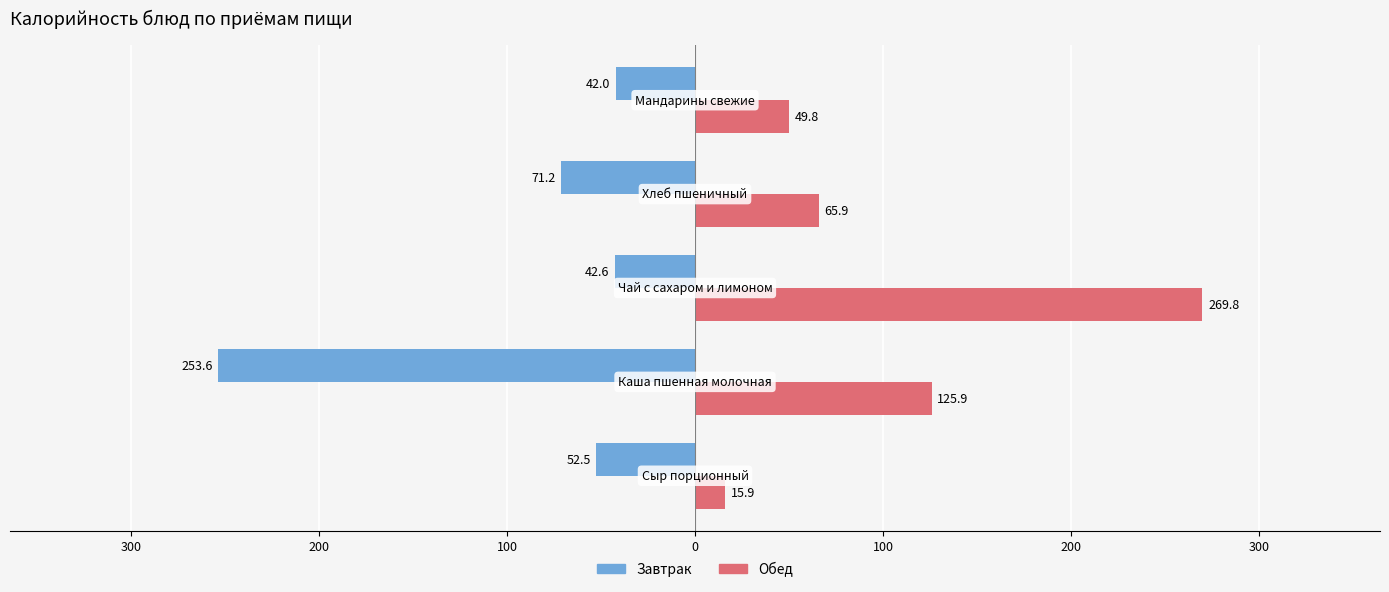

What is the difference between the second highest and minimum values in the Обед series?

110.0